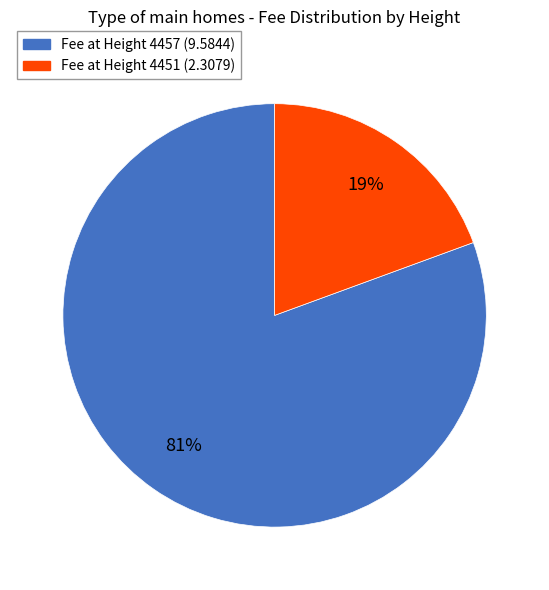

Is there any slice that represents more than half of the pie?

Yes